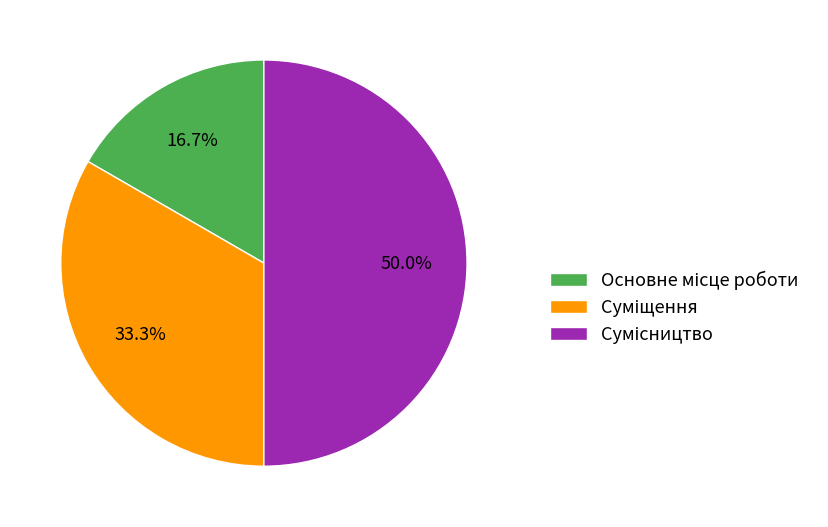

What is the change in value from Основне місце роботи to Сумісництво?

+2